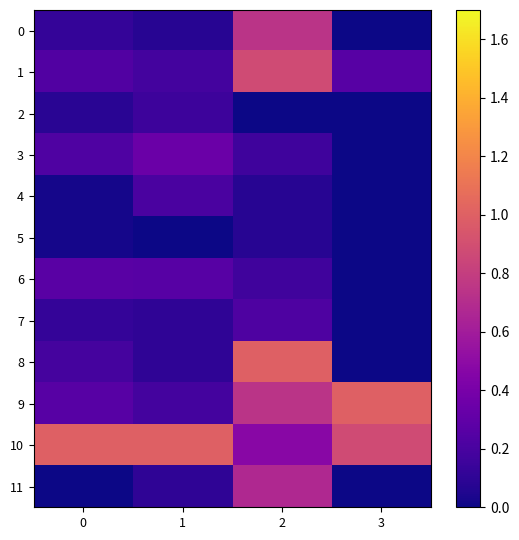

Reading right to left, extract all data points from this chart.

0: 3=0.0	2=0.7	1=0.1	0=0.1
1: 3=0.3	2=0.9	1=0.2	0=0.2
2: 3=0.0	2=0.0	1=0.2	0=0.1
3: 3=0.0	2=0.2	1=0.3	0=0.2
4: 3=0.0	2=0.1	1=0.2	0=0.0
5: 3=0.0	2=0.1	1=0.0	0=0.0
6: 3=0.0	2=0.2	1=0.3	0=0.3
7: 3=0.0	2=0.2	1=0.1	0=0.1
8: 3=0.0	2=1.0	1=0.1	0=0.2
9: 3=1.0	2=0.7	1=0.2	0=0.3
10: 3=0.9	2=0.5	1=1.0	0=1.0
11: 3=0.0	2=0.7	1=0.1	0=0.0